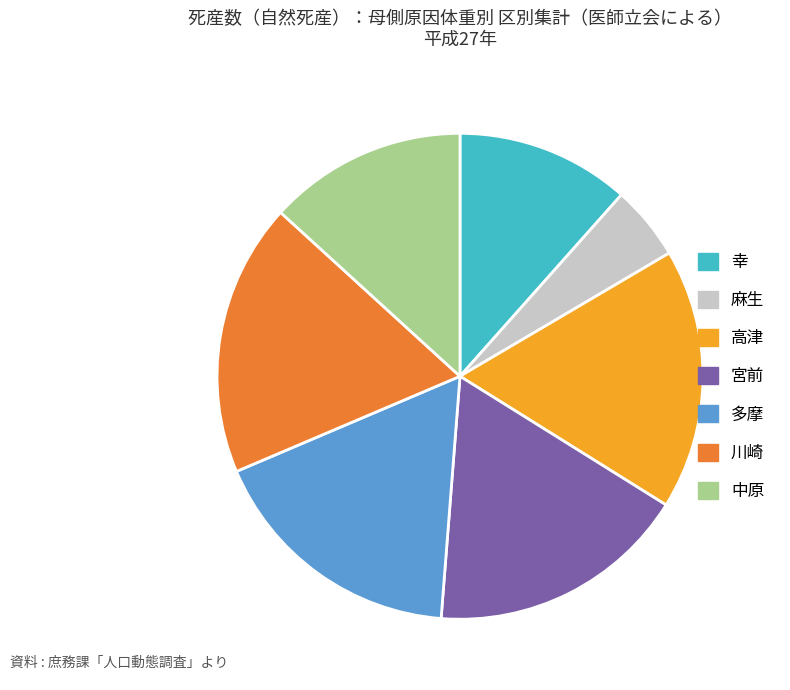

Is the sum of 宮前 and 高津 greater than half?

No